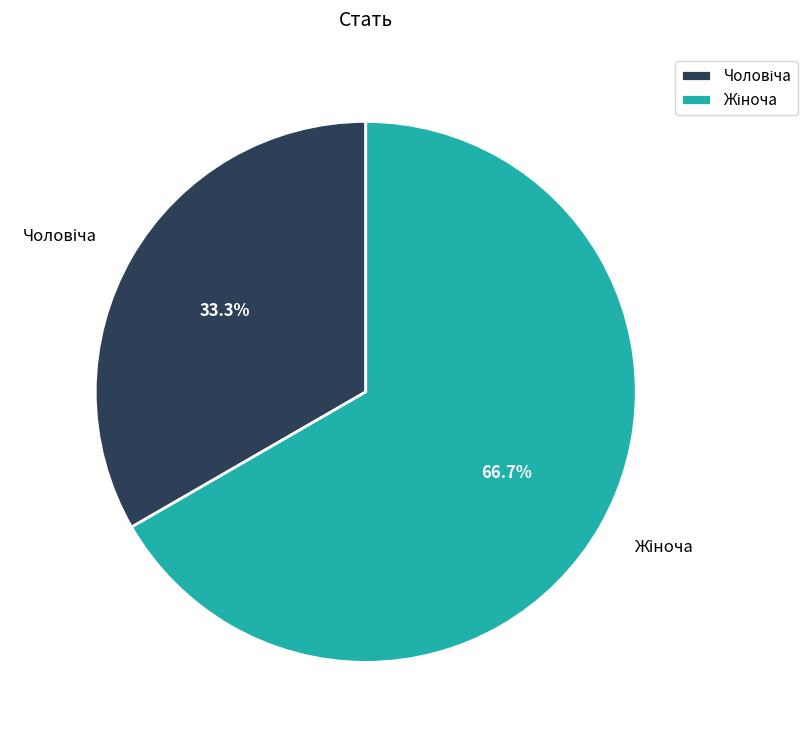

To the nearest percent, what is the average slice percentage?

50%